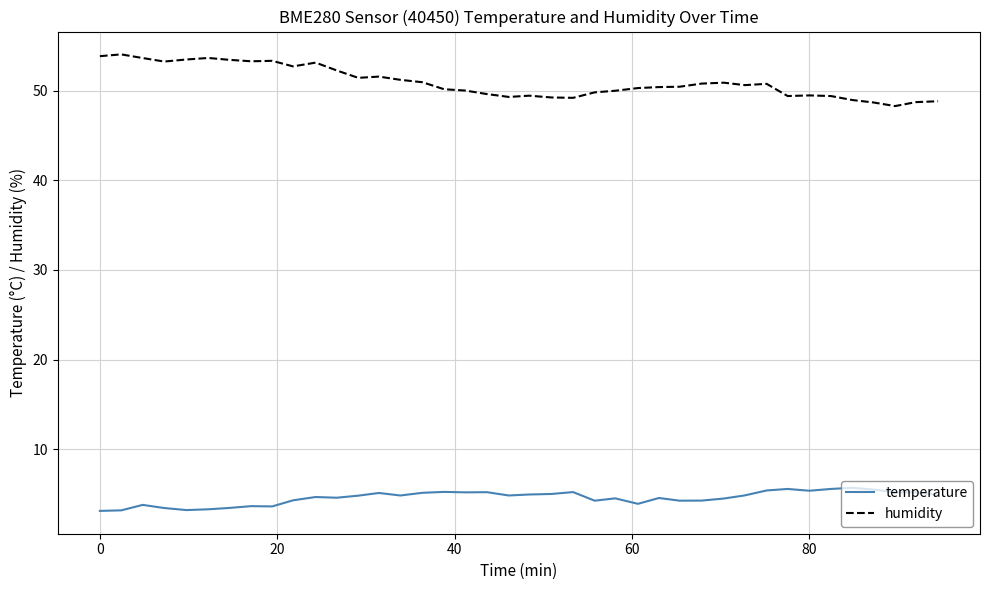

What is the sum of all humidity values?

2038.3